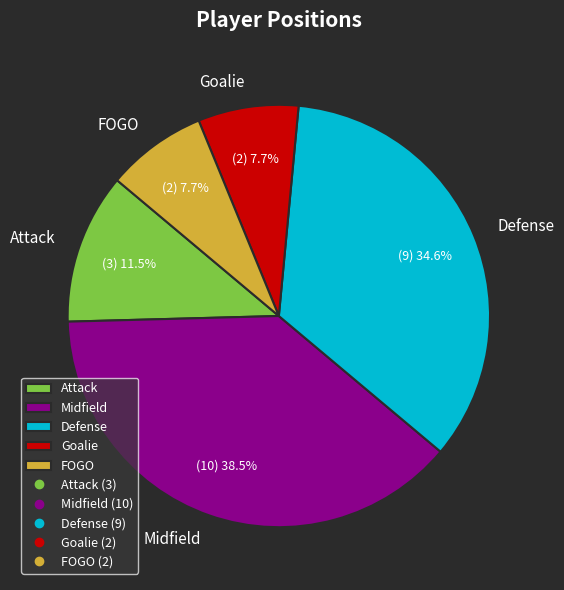

Does any single category account for the majority?

No